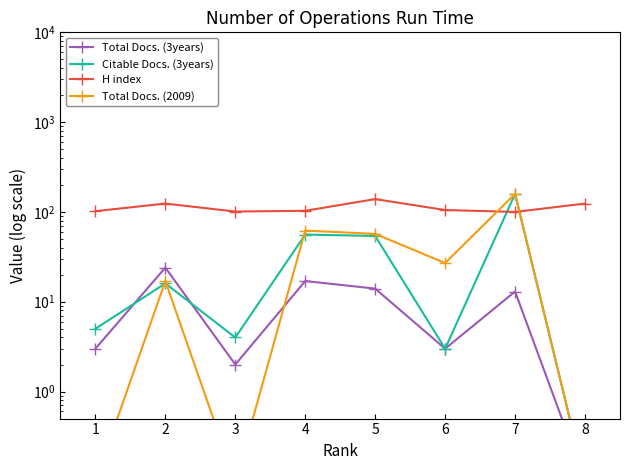

The value of H index at 3 is 146.2. True or false?

False